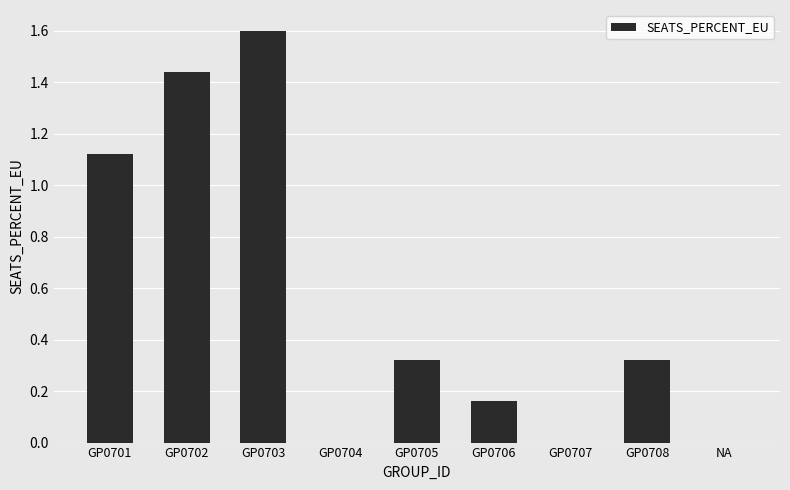

What is the greatest value displayed?

1.6